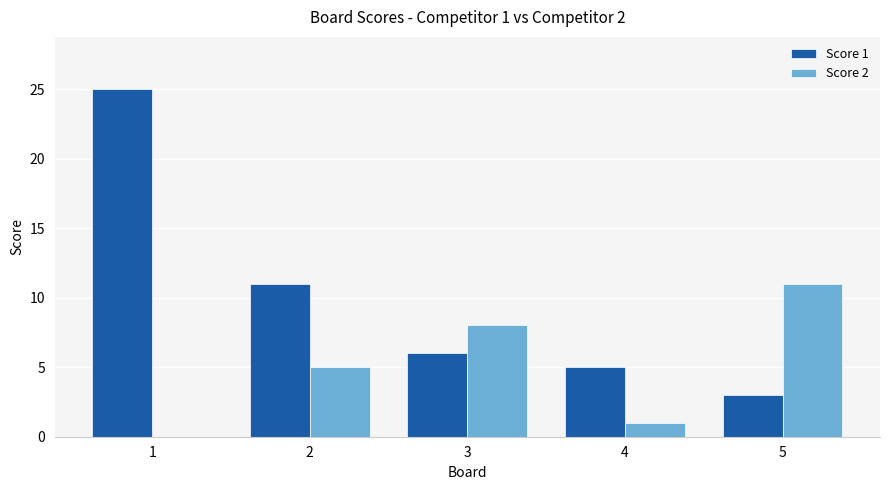

Count the number of categories in the chart.

5